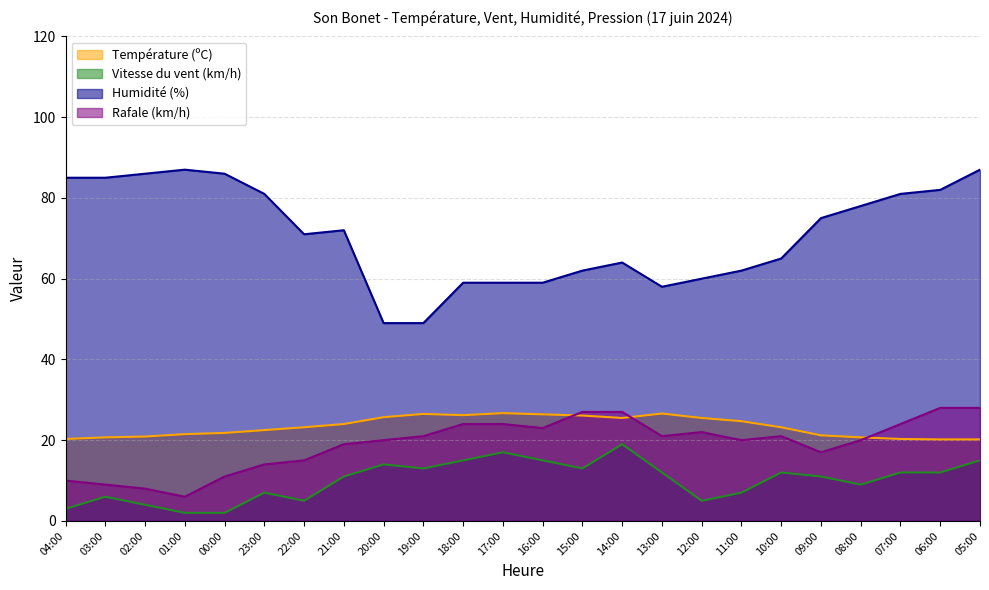

Which series has the widest spread of values?

Humidité (%)